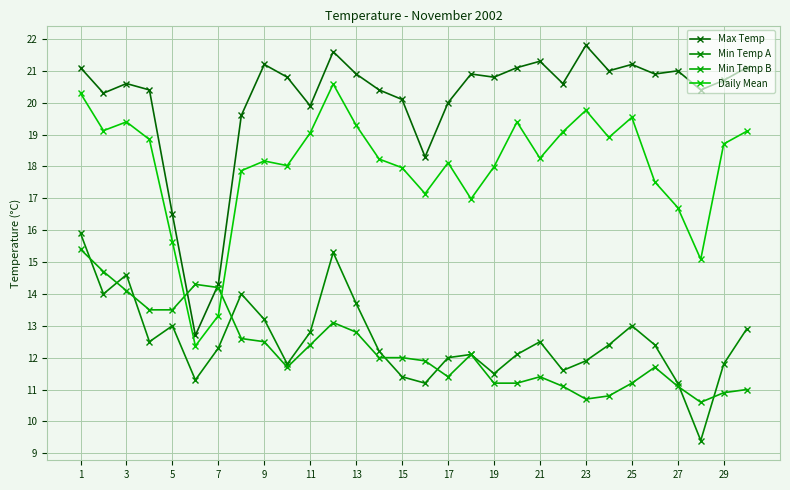

What are all the series names shown in the legend?

Max Temp, Min Temp A, Min Temp B, Daily Mean